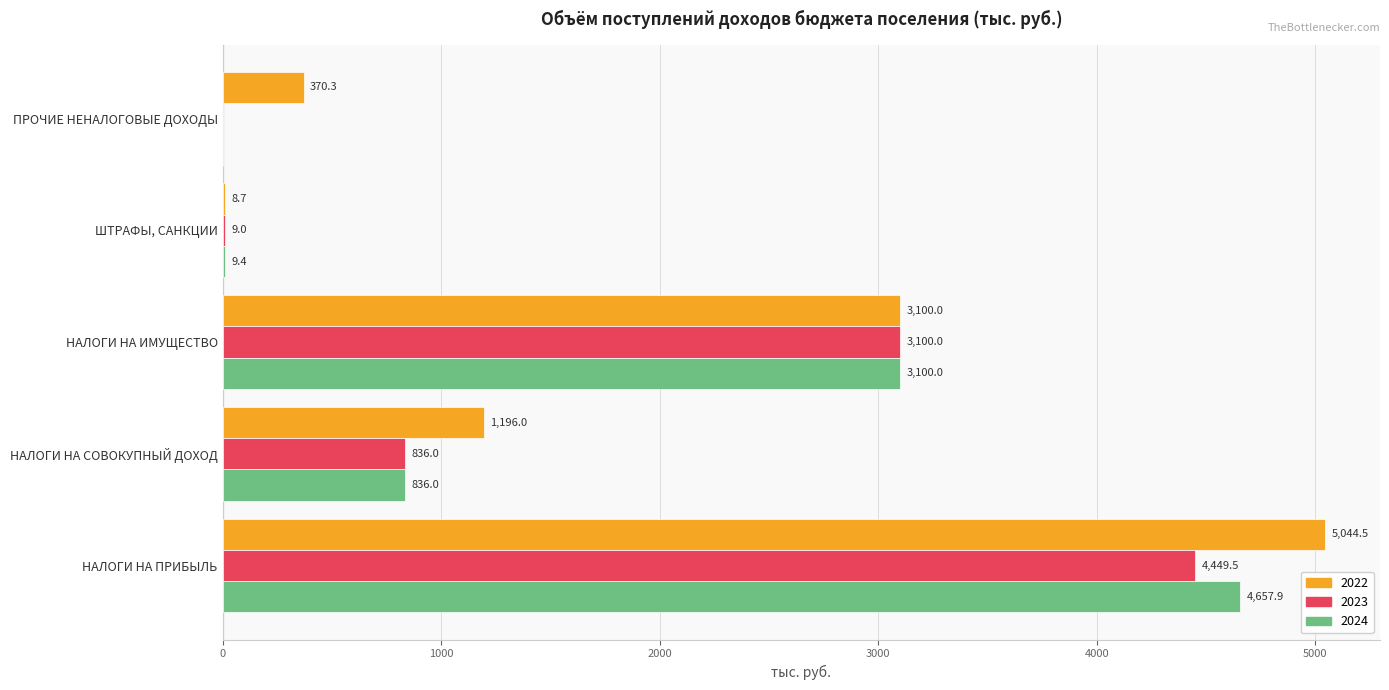

What is the greatest value displayed?

5044.5